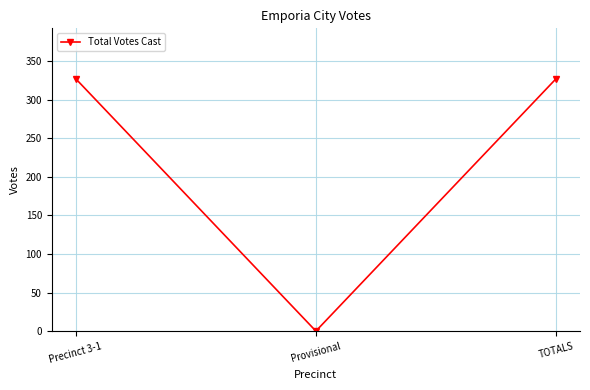

How many values are above zero?

2